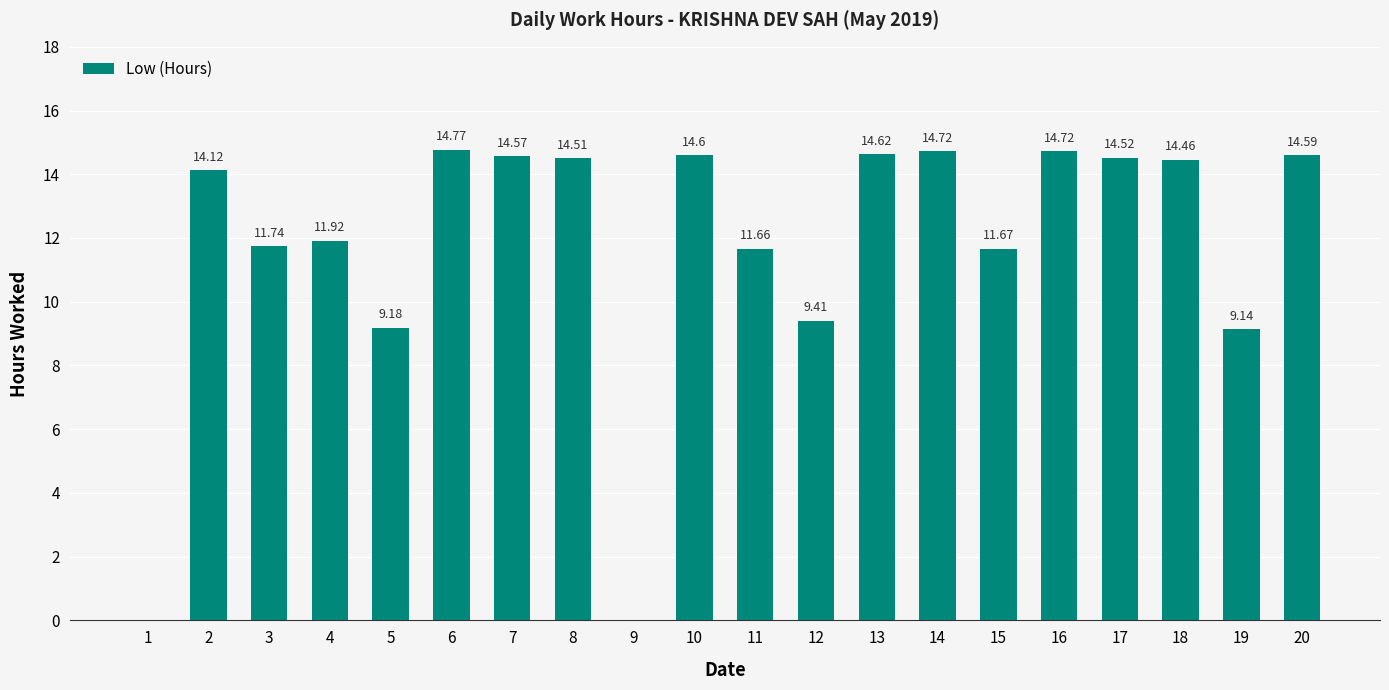

What is the greatest value displayed?

14.8